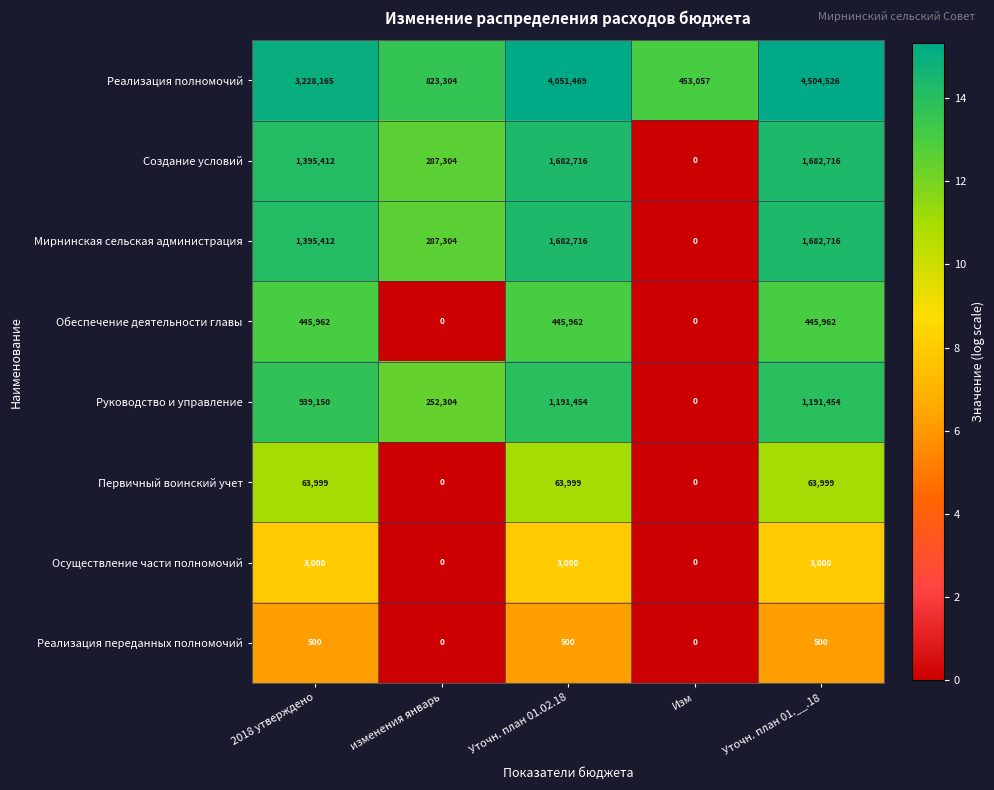

Which category has the lowest value in the Руководство и управление series?

Изм